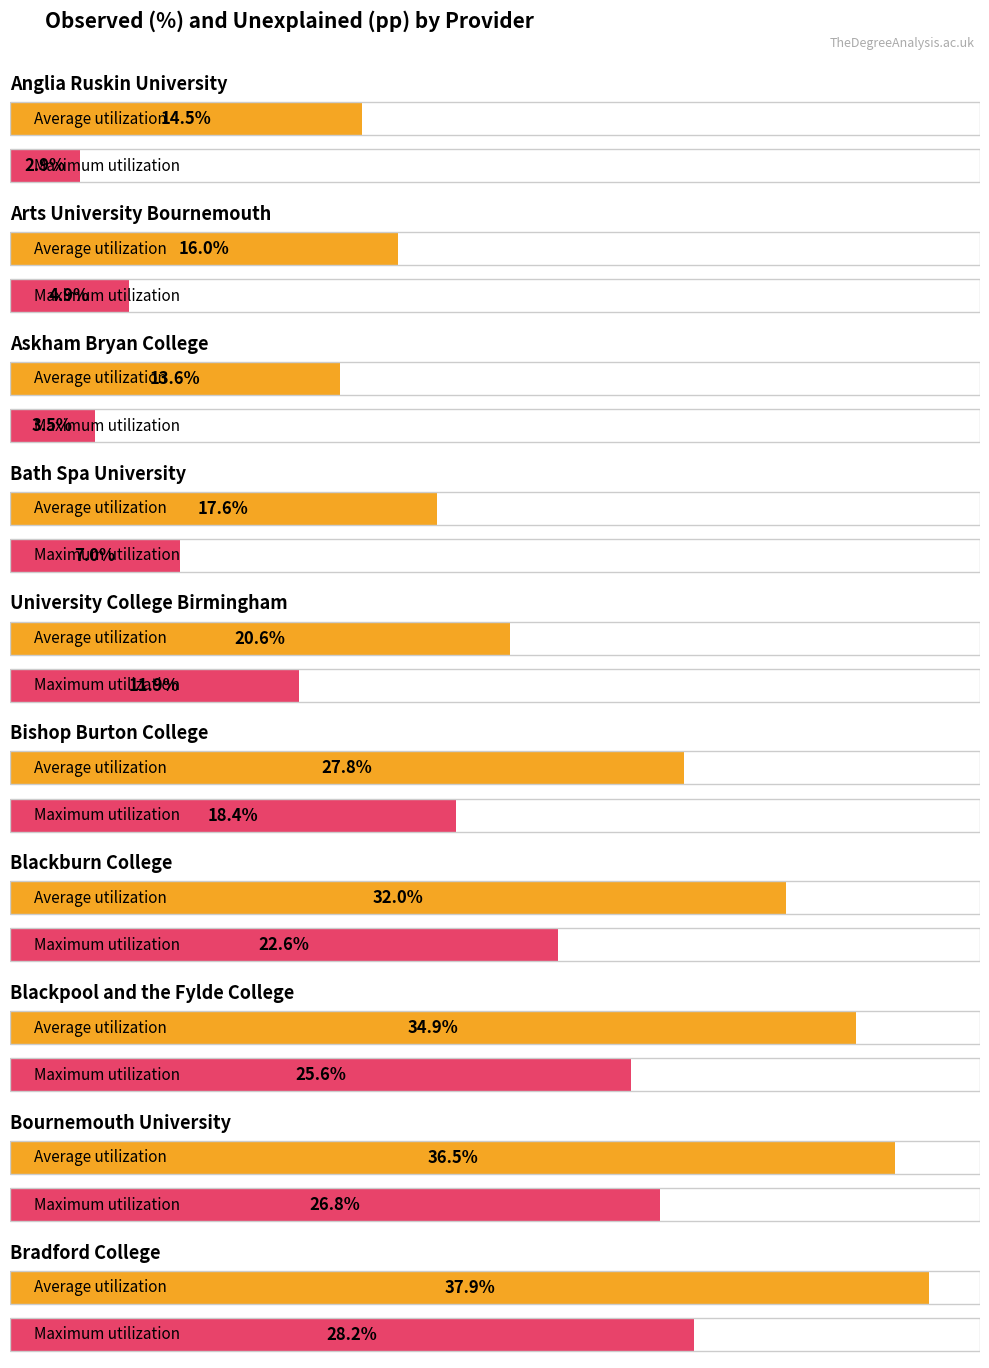

Which has a higher value, Bradford College or Anglia Ruskin University?

Bradford College